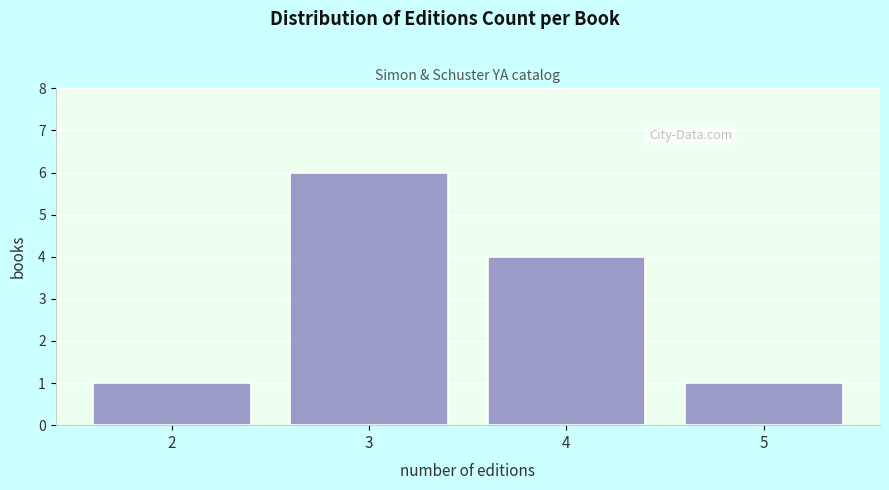

Reading left to right, list all the values displayed in this chart.

2=1	3=6	4=4	5=1